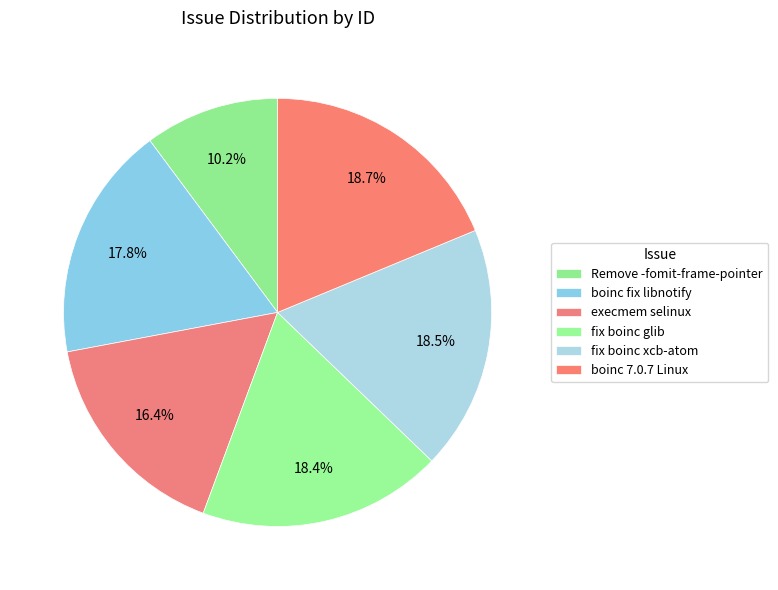

How many segments does this pie chart have?

6